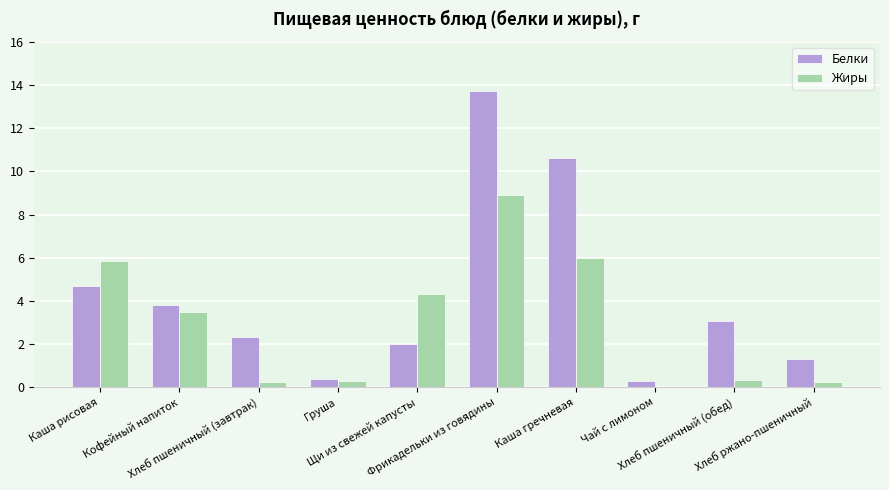

Which series changed the most between Груша and Каша гречневая?

Белки